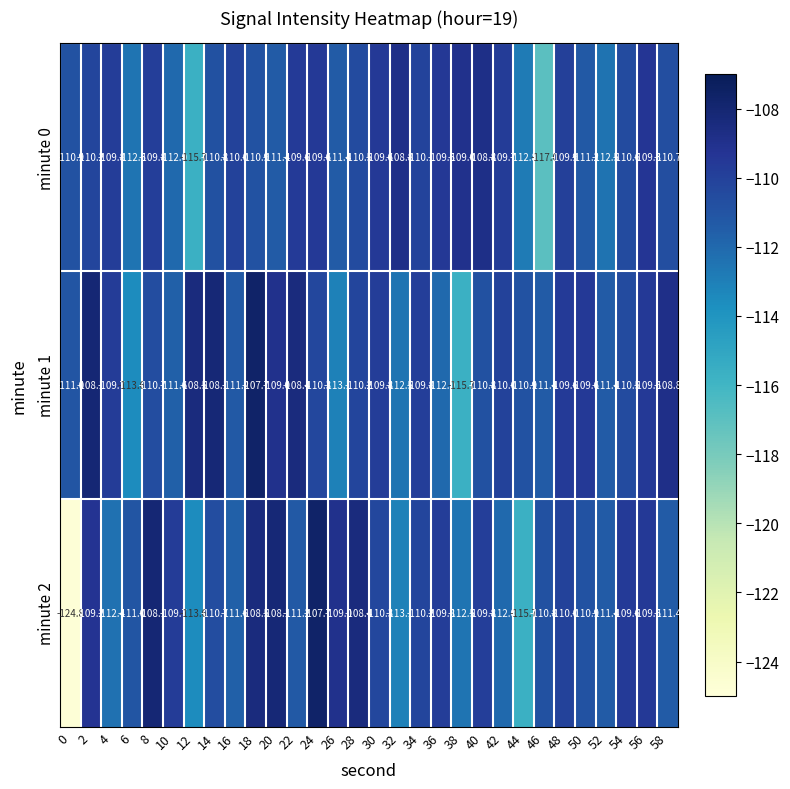

Which series has the widest spread of values?

minute 2